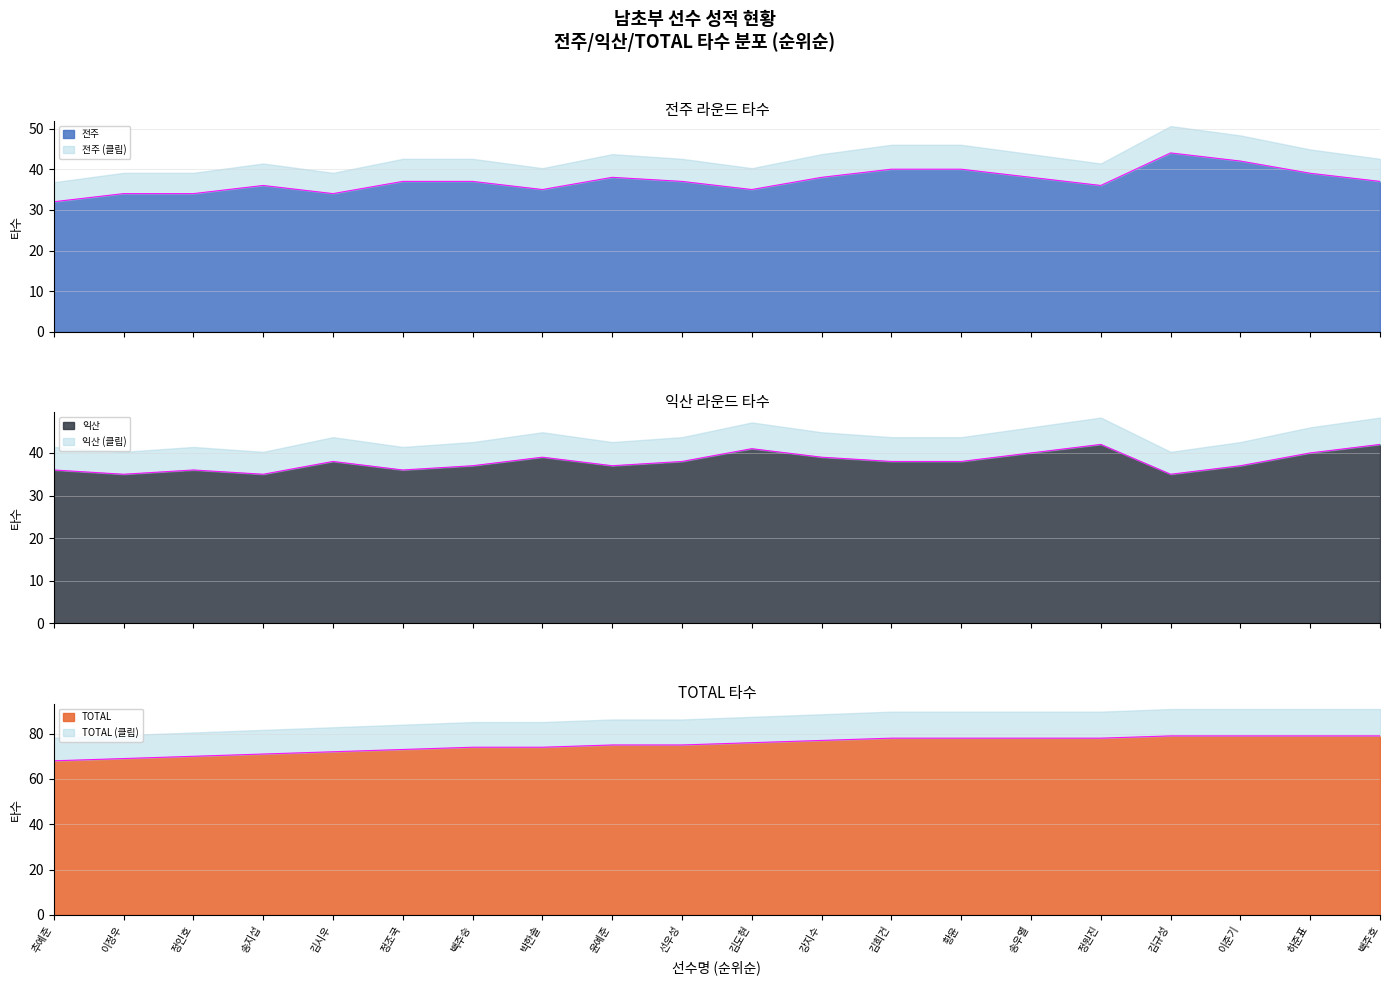

At which label does 전주 first exceed 37?

윤예준